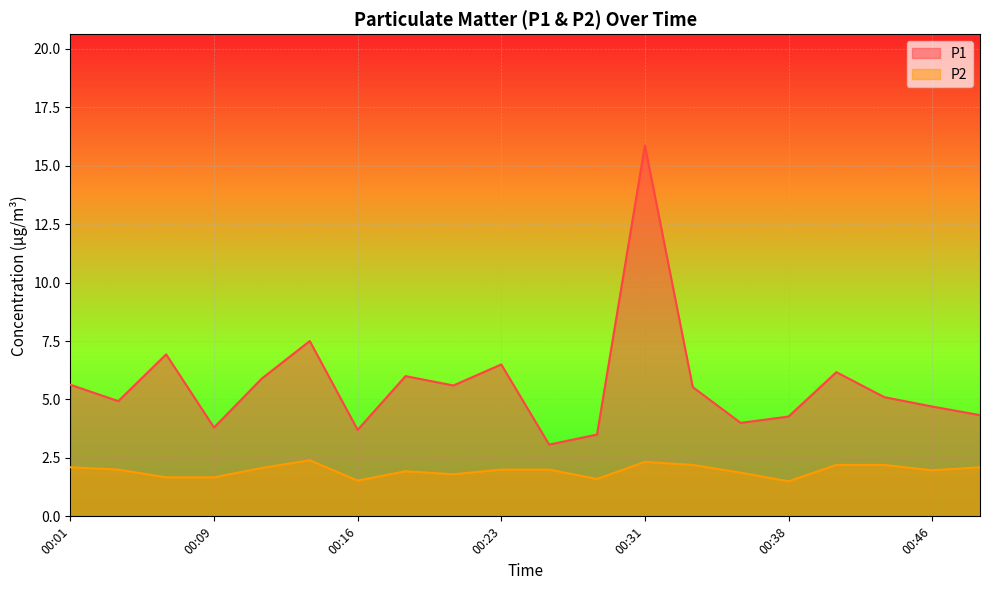

The value of P1 at 00:26 is 3.1. True or false?

True